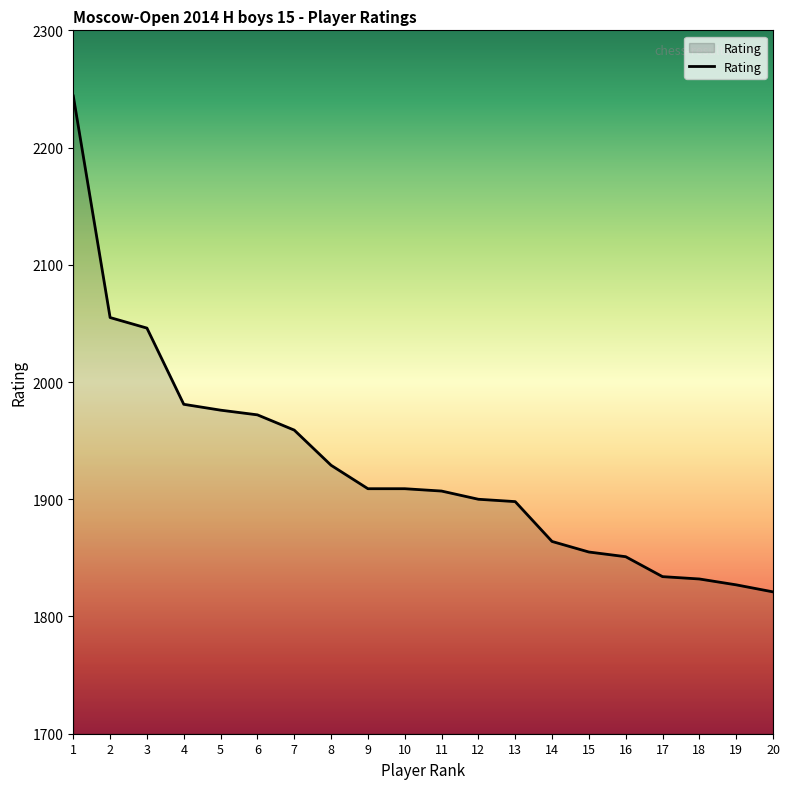

The value at 18 is 940. True or false?

False